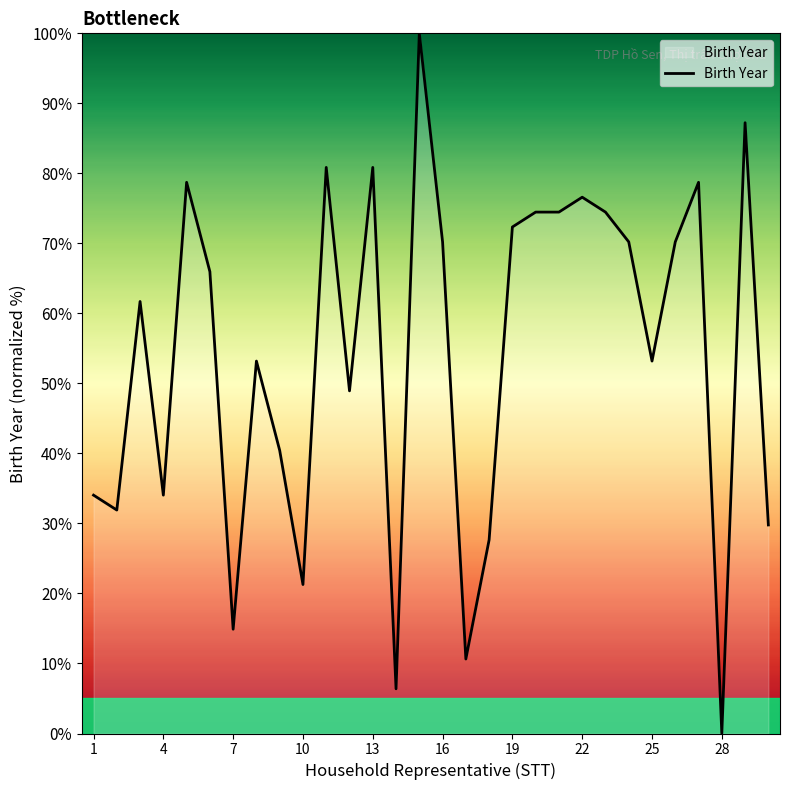

What is the difference between the maximum and minimum values?

100.0